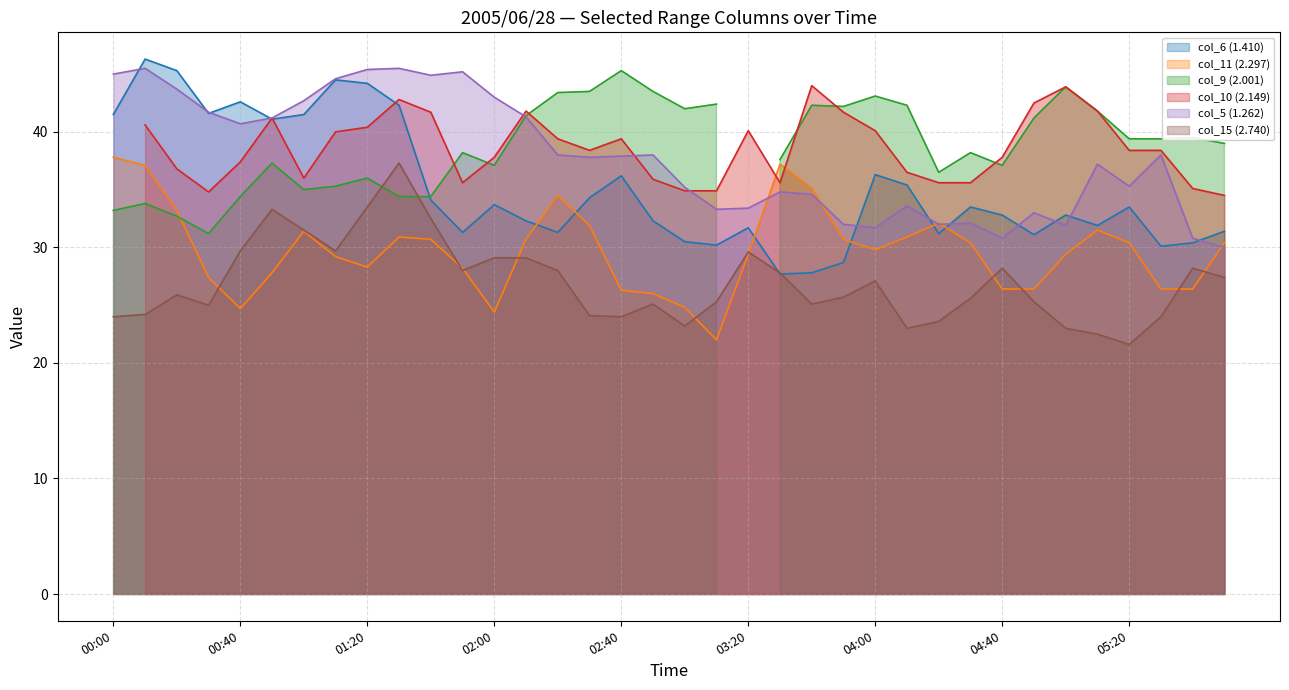

What is the minimum value for col_15 (2.740)?

21.6